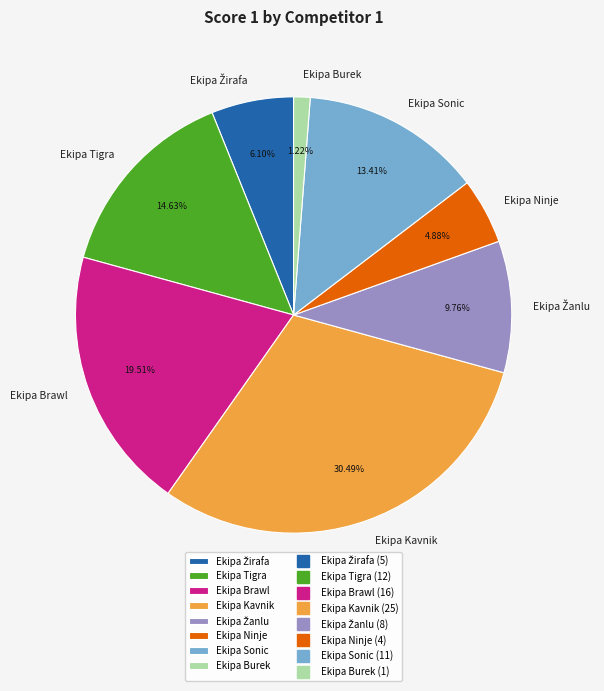

To the nearest percent, what percentage of the pie is Ekipa Kavnik?

30%